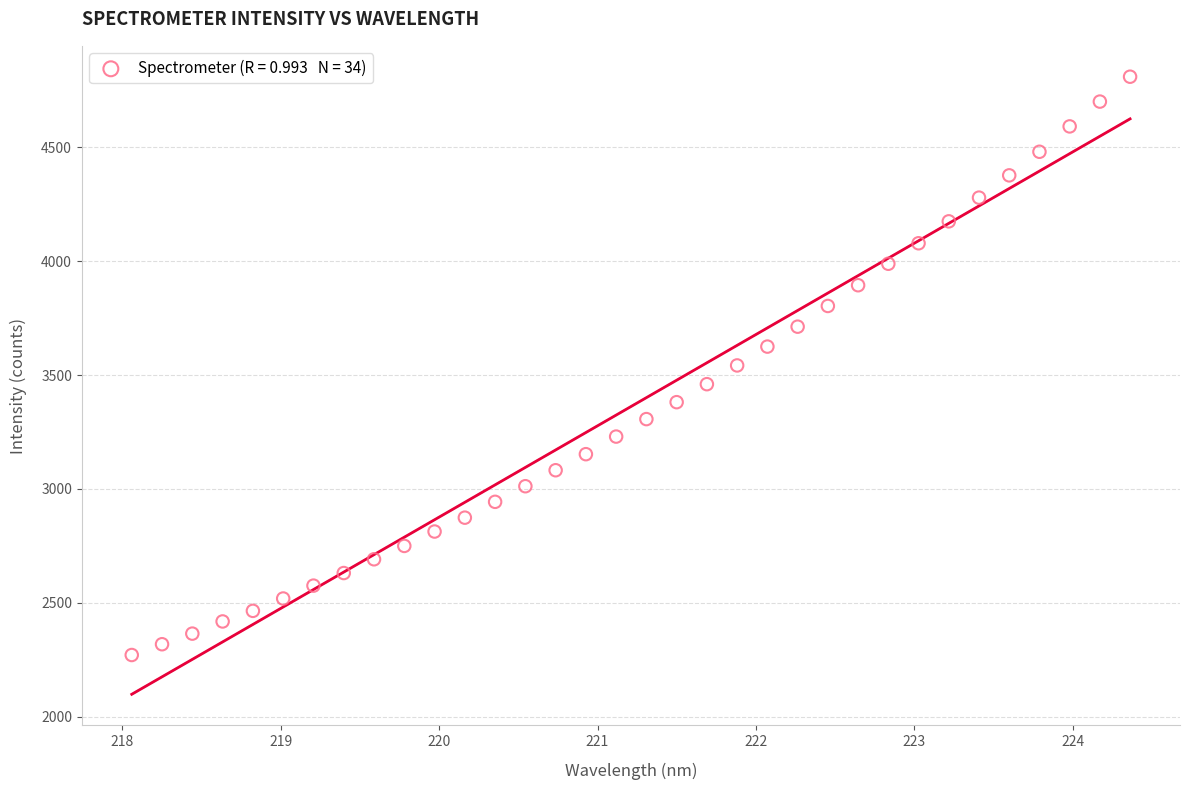

What is the range of Y values (max minus min)?

2540.6